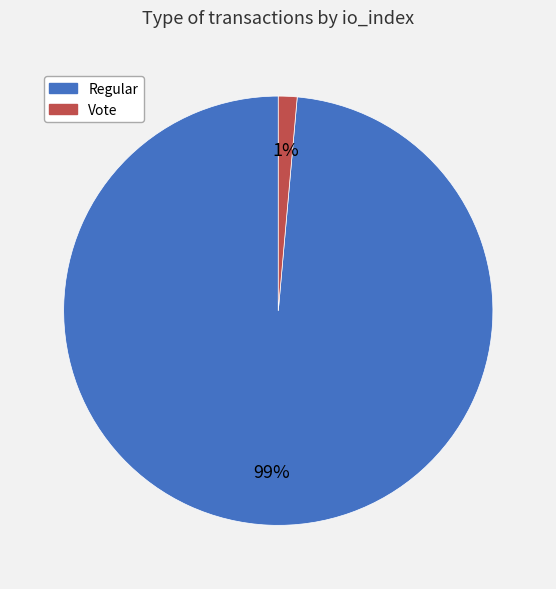

Is there any slice that represents more than half of the pie?

Yes